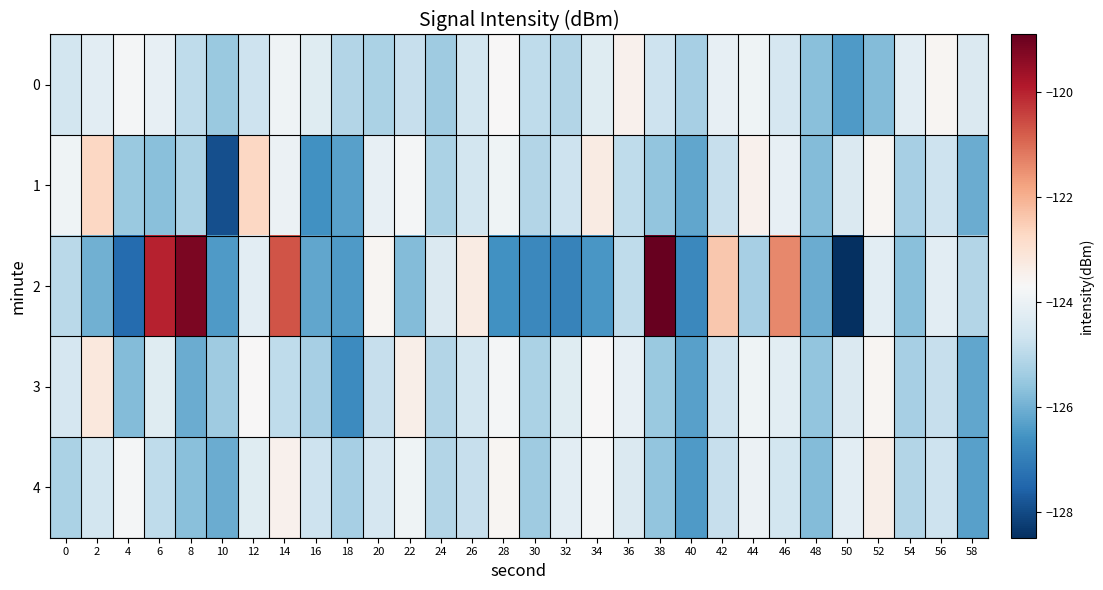

Reading right to left, what are all the values shown in this chart?

0: 58=-124.4	56=-123.6	54=-124.2	52=-125.8	50=-126.4	48=-125.7	46=-124.5	44=-123.9	42=-124.1	40=-125.3	38=-124.7	36=-123.5	34=-124.3	32=-125.1	30=-124.9	28=-123.7	26=-124.6	24=-125.4	22=-124.8	20=-125.2	18=-125.1	16=-124.3	14=-123.9	12=-124.7	10=-125.5	8=-124.9	6=-124.1	4=-123.8	2=-124.2	0=-124.6
1: 58=-126.1	56=-124.7	54=-125.3	52=-123.6	50=-124.4	48=-125.8	46=-124.1	44=-123.5	42=-124.8	40=-126.2	38=-125.6	36=-124.9	34=-123.3	32=-124.7	30=-125.1	28=-123.9	26=-124.6	24=-125.2	22=-123.8	20=-124.1	18=-126.3	16=-126.6	14=-124.0	12=-122.7	10=-127.9	8=-125.2	6=-125.7	4=-125.5	2=-122.7	0=-123.9
2: 58=-125.1	56=-124.2	54=-125.7	52=-124.2	50=-128.5	48=-126.1	46=-121.4	44=-125.3	42=-122.4	40=-126.8	38=-118.9	36=-124.9	34=-126.5	32=-126.9	30=-126.8	28=-126.6	26=-123.3	24=-124.4	22=-125.8	20=-123.6	18=-126.4	16=-126.2	14=-120.7	12=-124.2	10=-126.4	8=-119.2	6=-120.0	4=-127.4	2=-126.0	0=-125.0
3: 58=-126.2	56=-124.8	54=-125.3	52=-123.6	50=-124.4	48=-125.6	46=-124.2	44=-123.9	42=-124.7	40=-126.3	38=-125.5	36=-124.1	34=-123.7	32=-124.3	30=-125.2	28=-123.8	26=-124.6	24=-125.1	22=-123.4	20=-124.8	18=-126.7	16=-125.3	14=-124.9	12=-123.7	10=-125.4	8=-126.1	6=-124.3	4=-125.8	2=-123.2	0=-124.5
4: 58=-126.3	56=-124.7	54=-125.1	52=-123.4	50=-124.2	48=-125.8	46=-124.6	44=-124.0	42=-124.8	40=-126.4	38=-125.6	36=-124.4	34=-123.8	32=-124.2	30=-125.4	28=-123.6	26=-124.8	24=-125.1	22=-123.9	20=-124.5	18=-125.3	16=-124.7	14=-123.5	12=-124.3	10=-126.1	8=-125.7	6=-124.9	4=-123.8	2=-124.6	0=-125.2